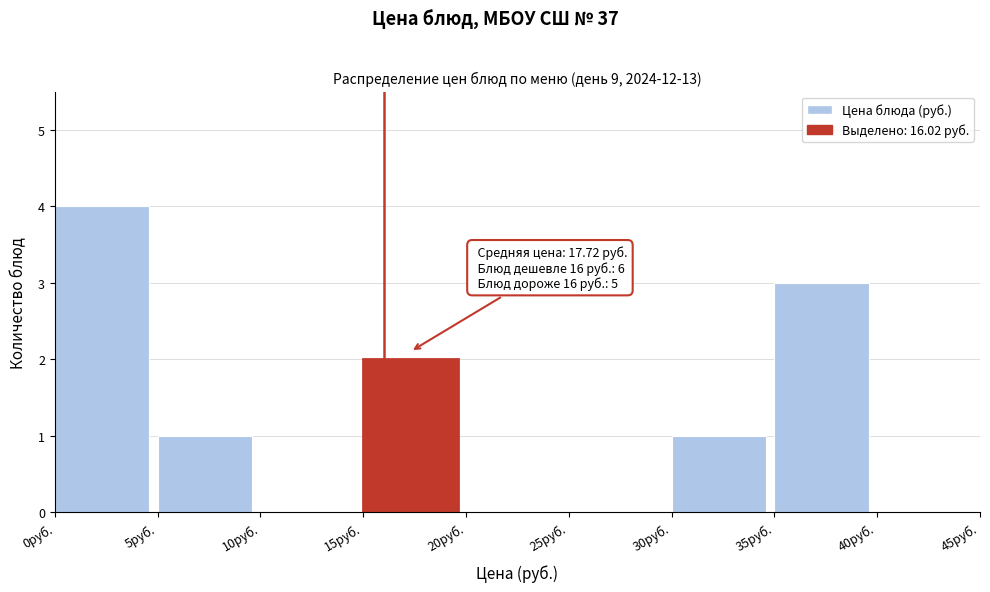

Which range on the x-axis has the tallest bar?

0 to 5